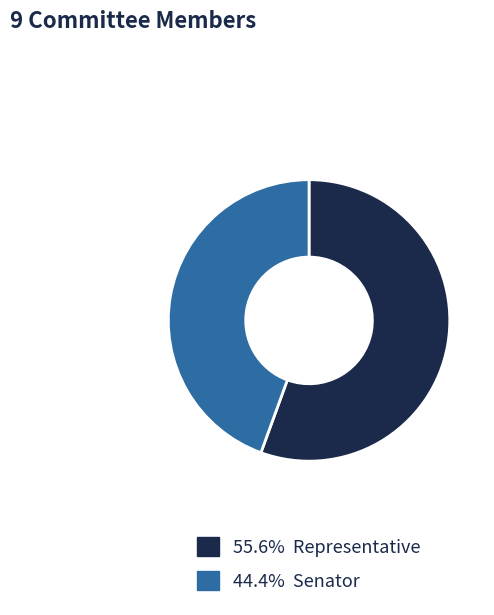

How many segments does this pie chart have?

2